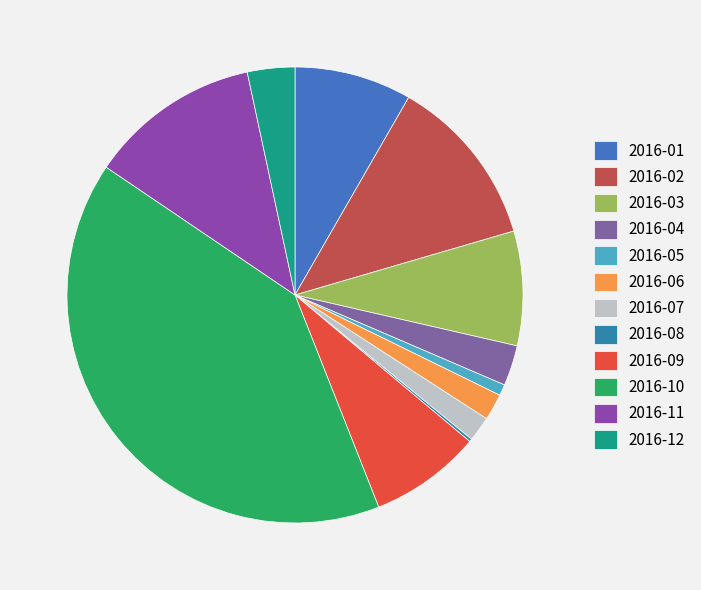

Does 2016-07 represent more than half of the total?

No